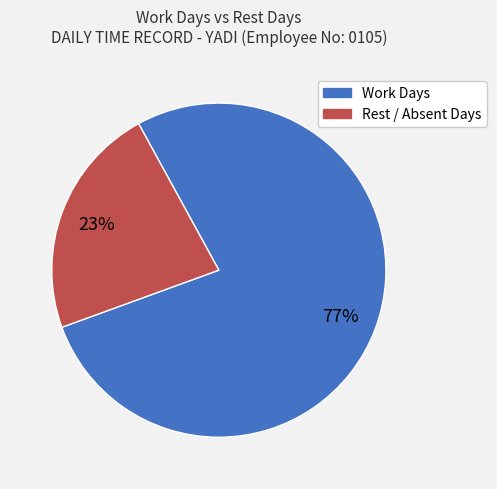

How many segments does this pie chart have?

2